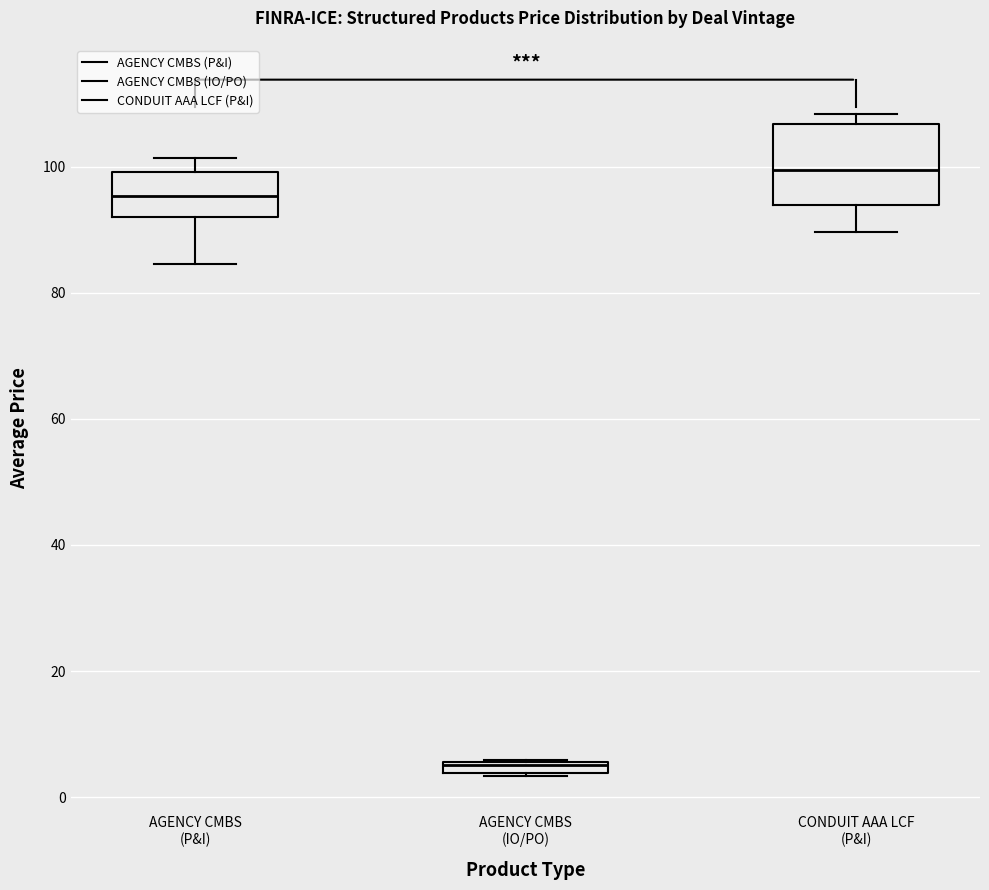

Comparing the boxes themselves (not the whiskers), which one is the tallest?

CONDUIT AAA LCF (P&I)